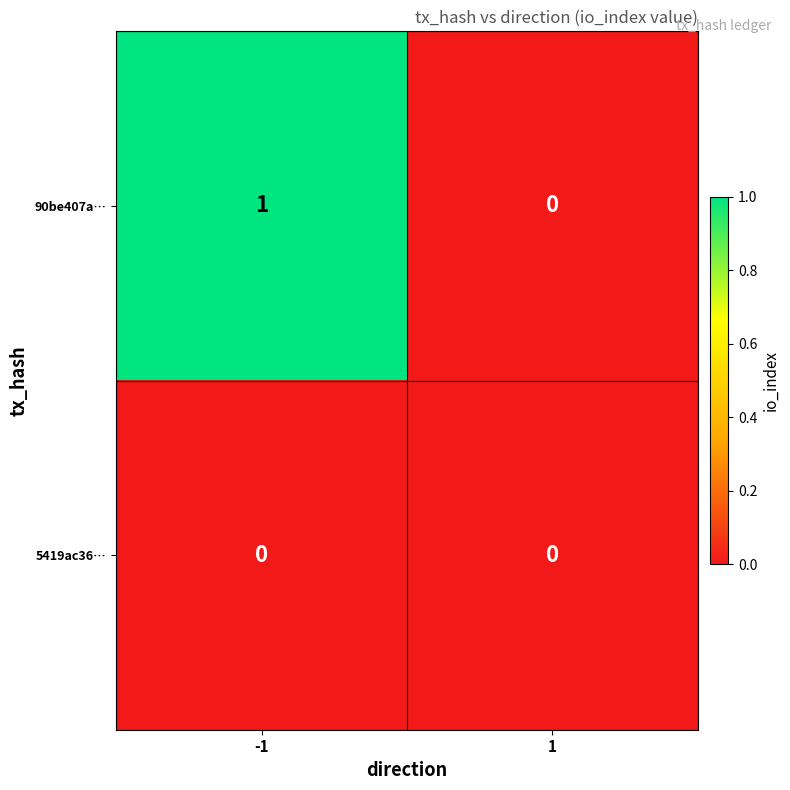

Which series changed the most between -1 and 1?

90be407a…